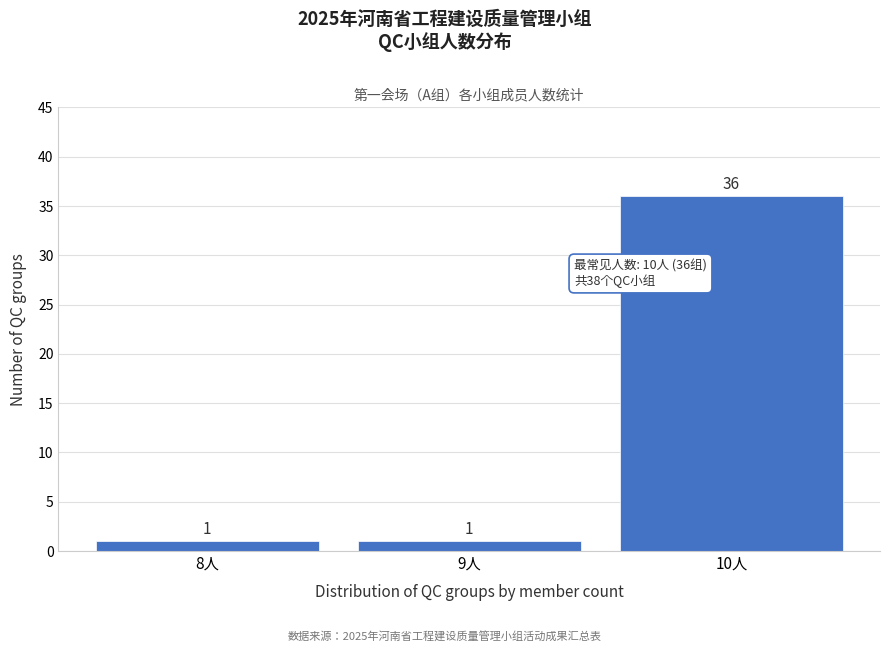

Reading left to right, extract all data points from this chart.

8人=1	9人=1	10人=36